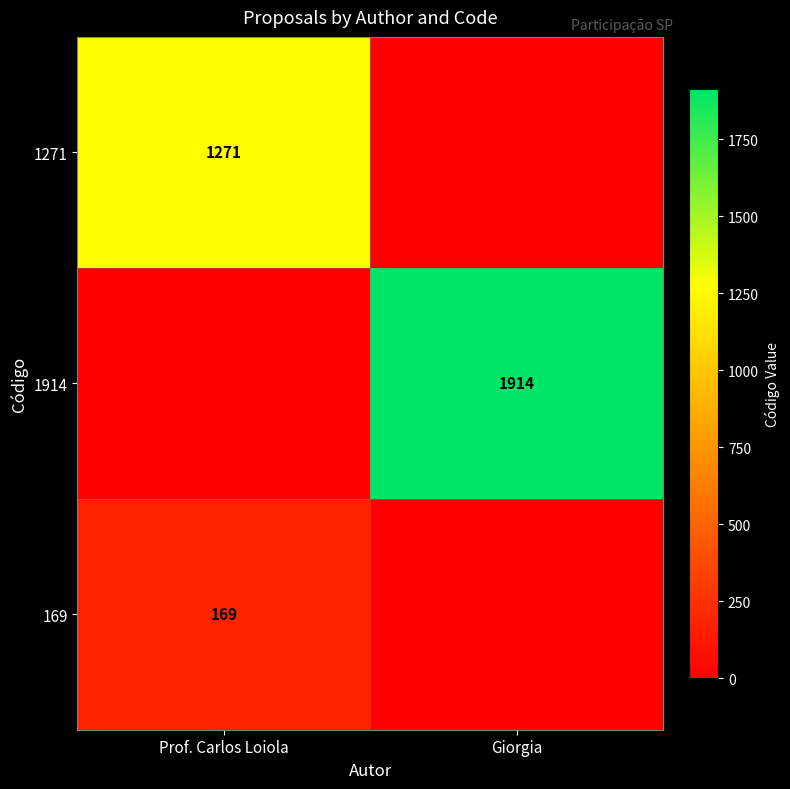

The value of 169 at Prof. Carlos Loiola is 258. True or false?

False